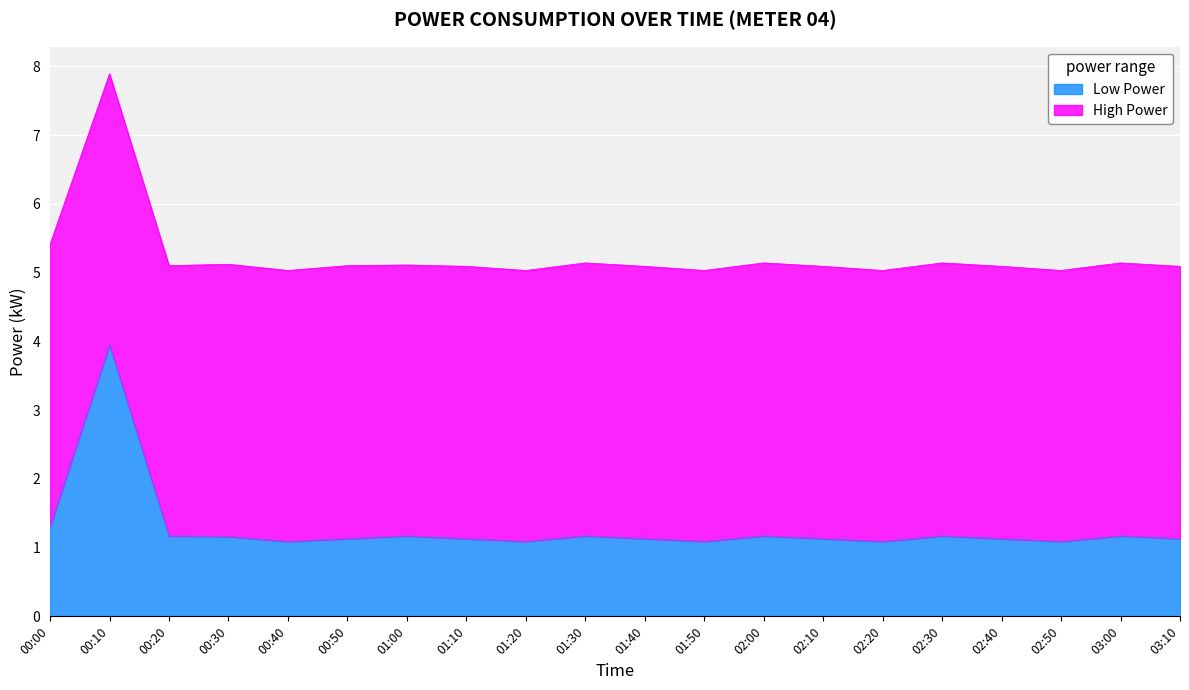

Approximately how many times larger is the value at 01:50 compared to 03:00?

0.9